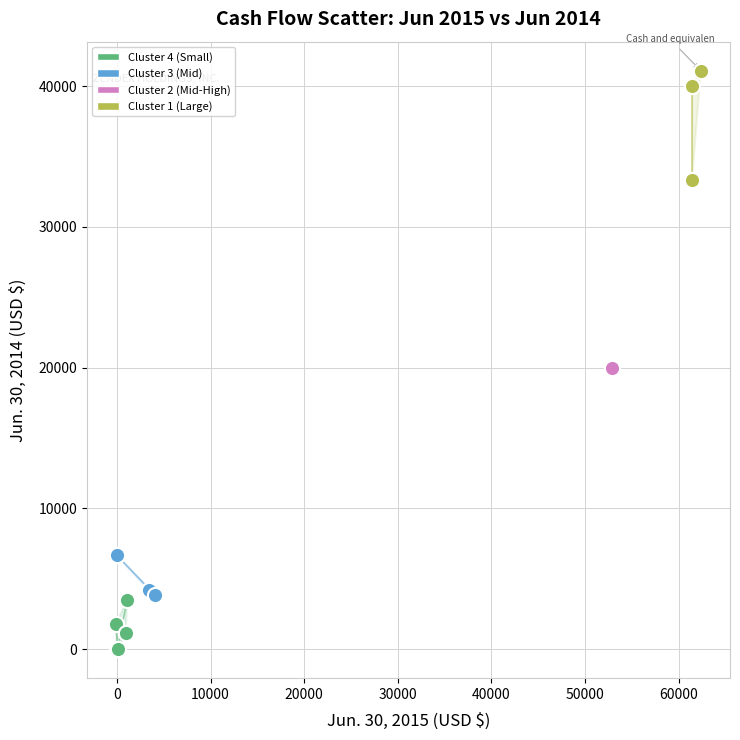

Which series reaches the minimum Y coordinate?

Cluster 4 (Small)